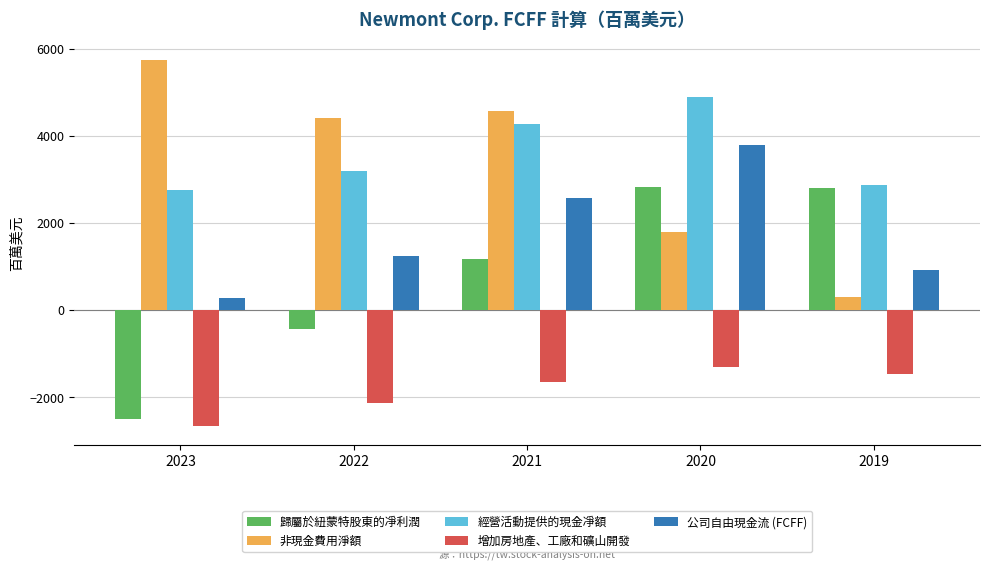

Is it true that 公司自由現金流 (FCFF) equals 912 at 2019?

True